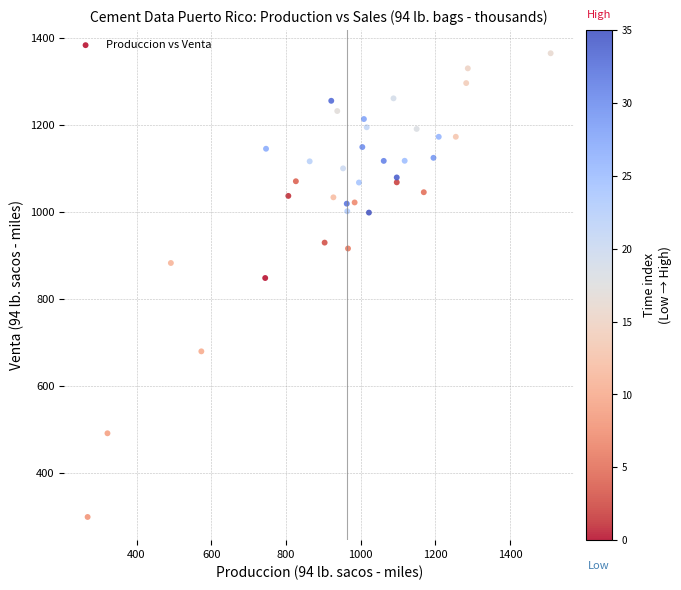

What Y value in the scatter plot is closest to 832?

848.7